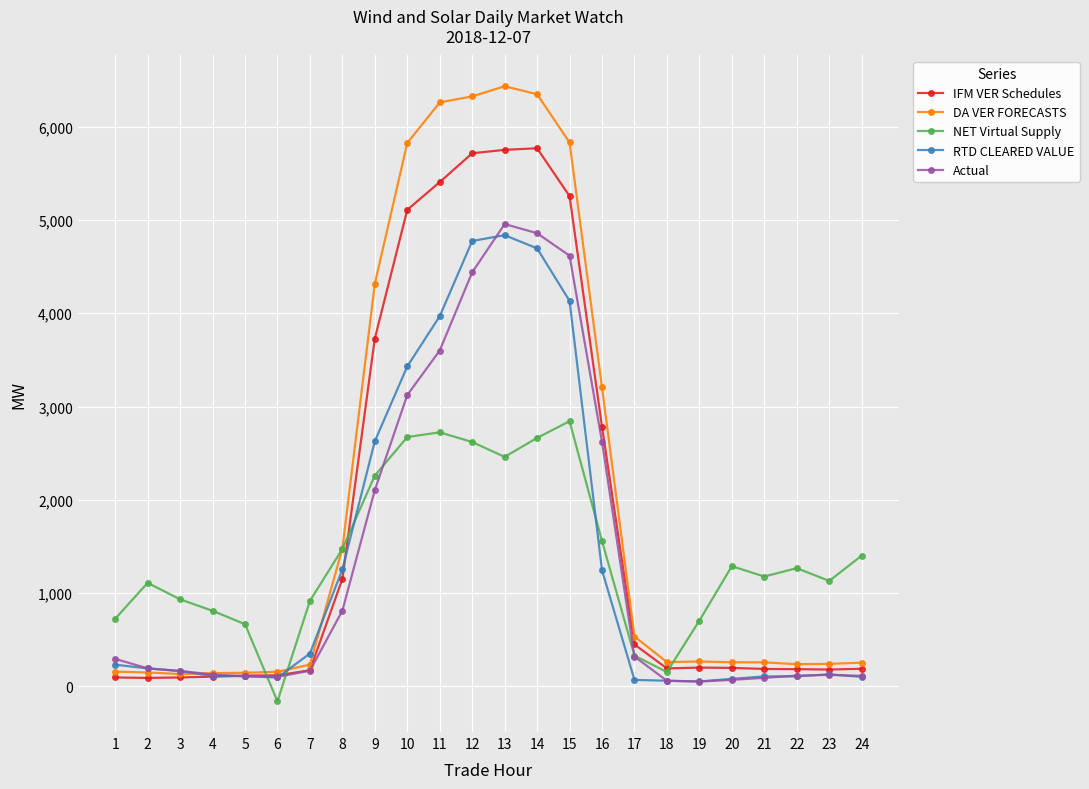

What are all the series names shown in the legend?

IFM VER Schedules, DA VER FORECASTS, NET Virtual Supply, RTD CLEARED VALUE, Actual